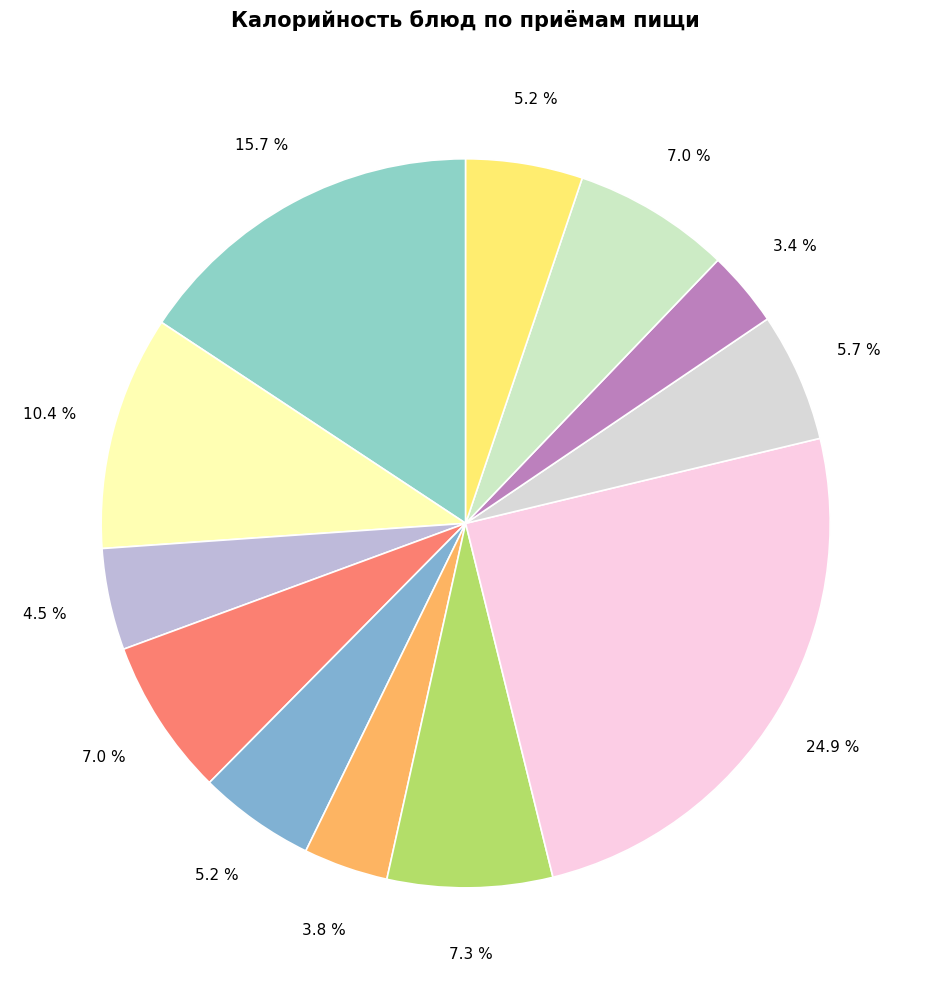

How many slices are in this pie chart?

12